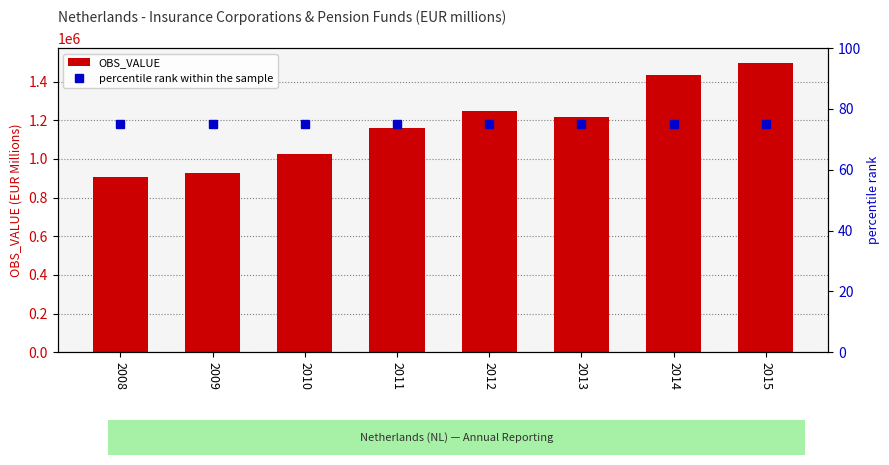

List the series in order of their peak value, lowest first.

percentile rank within the sample, OBS_VALUE